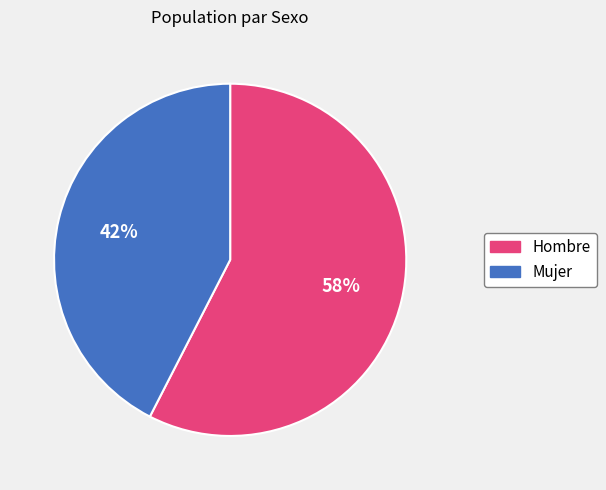

Which has a higher value, Mujer or Hombre?

Hombre